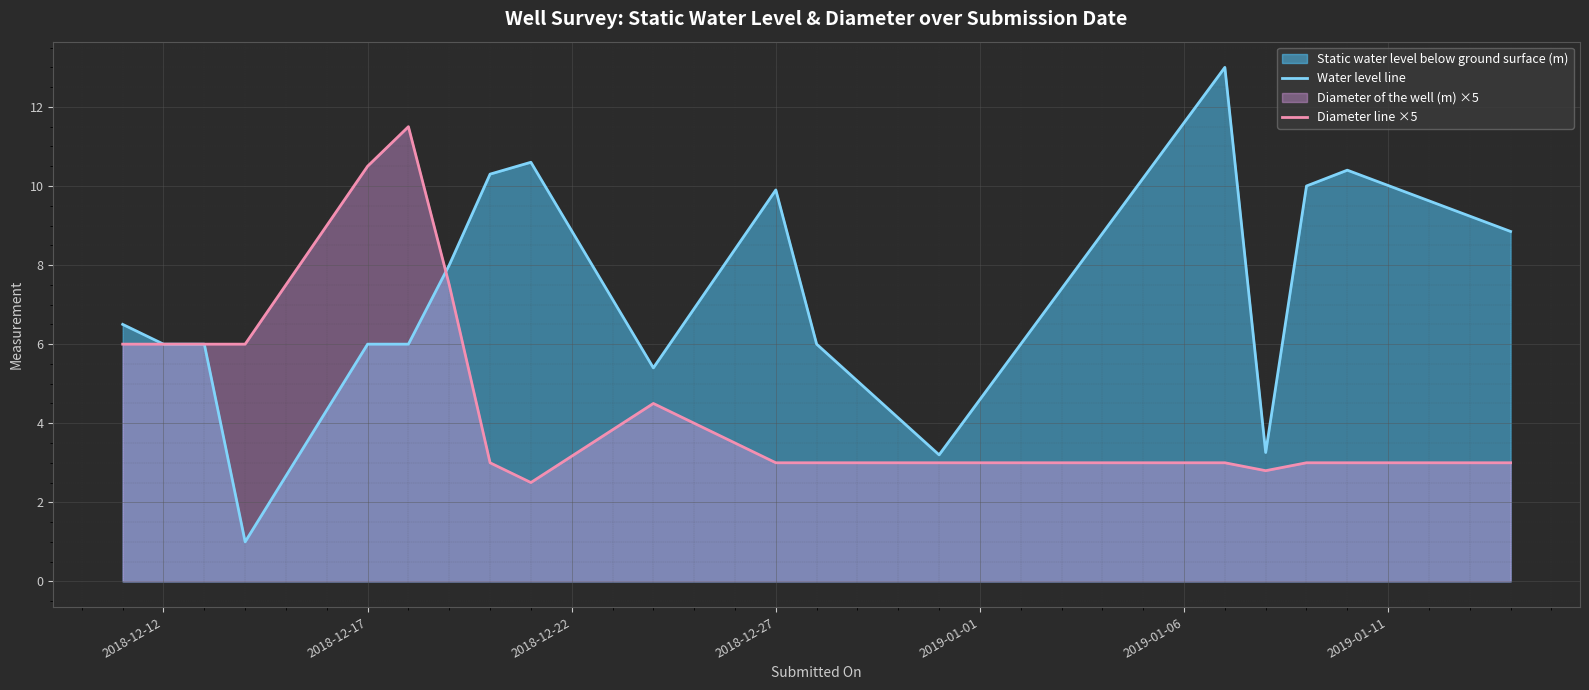

What is the total value across all series at 2018-12-27?

12.9